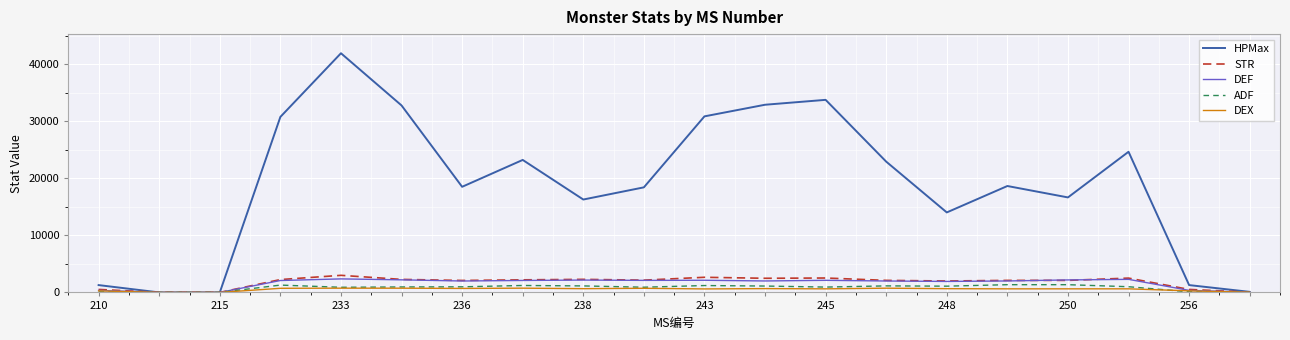

Which series has the widest spread of values?

HPMax